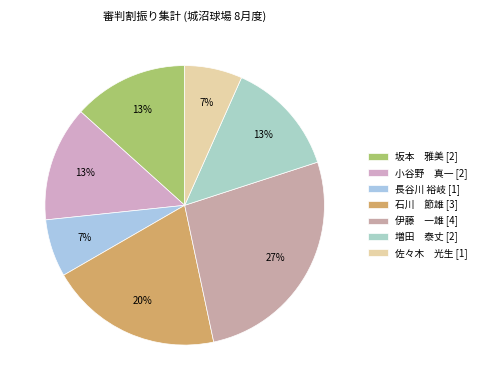

To the nearest percent, what is the average slice percentage?

14%